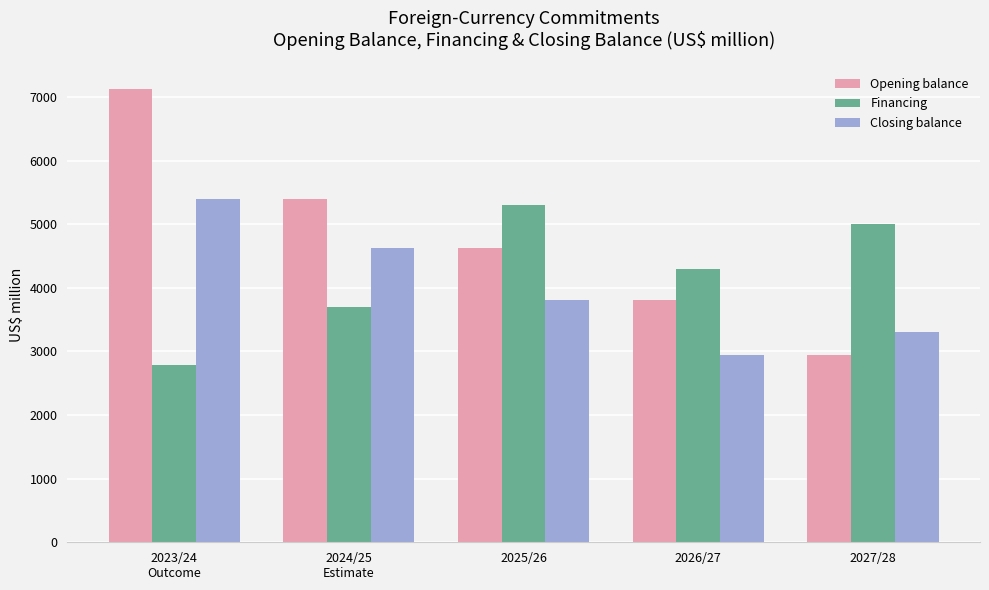

Reading left to right, transcribe all the data shown in this chart.

Opening balance: 7119	5393	4629	3811	2938
Financing: 2780	3705	5304	4303	5003
Closing balance: 5393	4629	3811	2938	3311